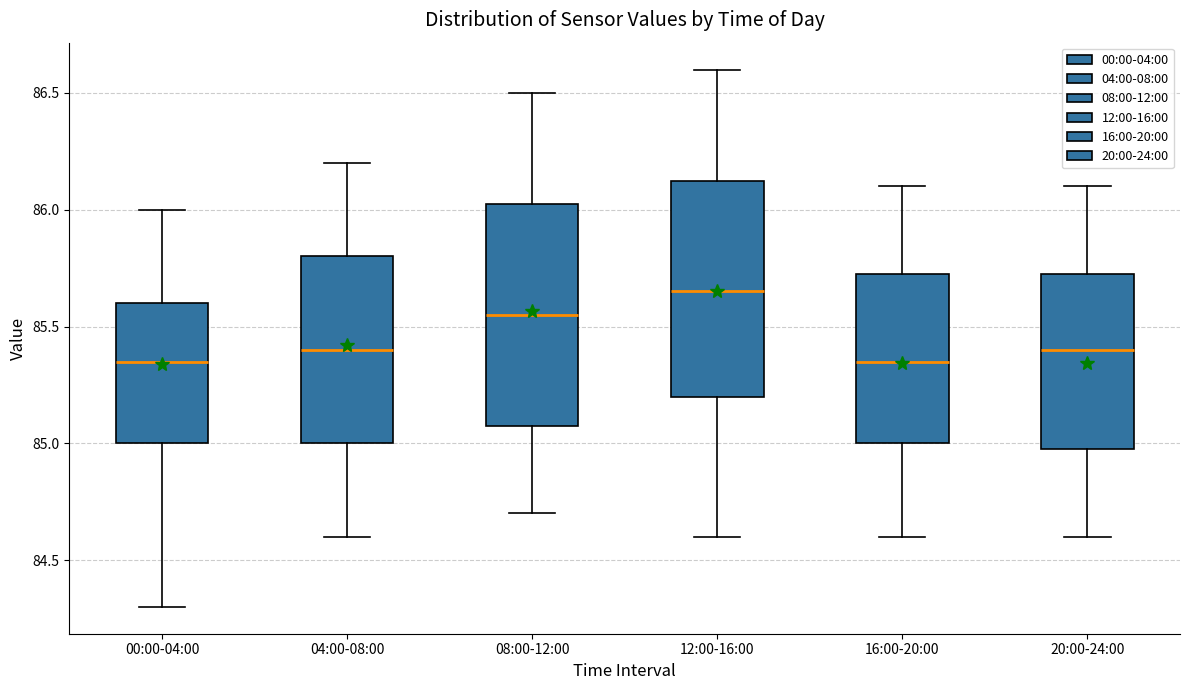

Reading left to right, transcribe this box plot: for each box, give where its median line is, the range the box spans, and where its two whiskers end, as read against the y-axis. The values are not printed on the chart, so give them approximately, as read against the axis.

00:00-04:00: median 85.35, box 85.00 to 85.60, whiskers 84.30 to 86.00
04:00-08:00: median 85.40, box 85.00 to 85.80, whiskers 84.60 to 86.20
08:00-12:00: median 85.55, box 85.10 to 86.05, whiskers 84.70 to 86.50
12:00-16:00: median 85.65, box 85.20 to 86.15, whiskers 84.60 to 86.60
16:00-20:00: median 85.35, box 85.00 to 85.75, whiskers 84.60 to 86.10
20:00-24:00: median 85.40, box 85.00 to 85.75, whiskers 84.60 to 86.10